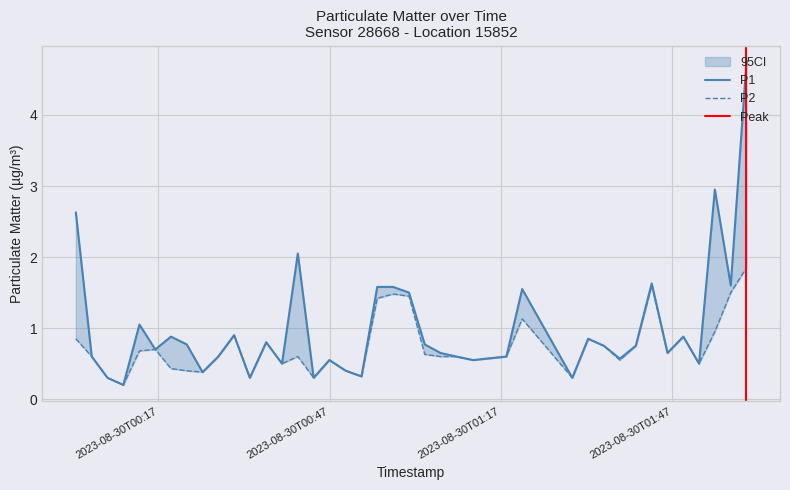

At 2023-08-30T01:09:09, list the series in order from smallest to largest.

P1, P2